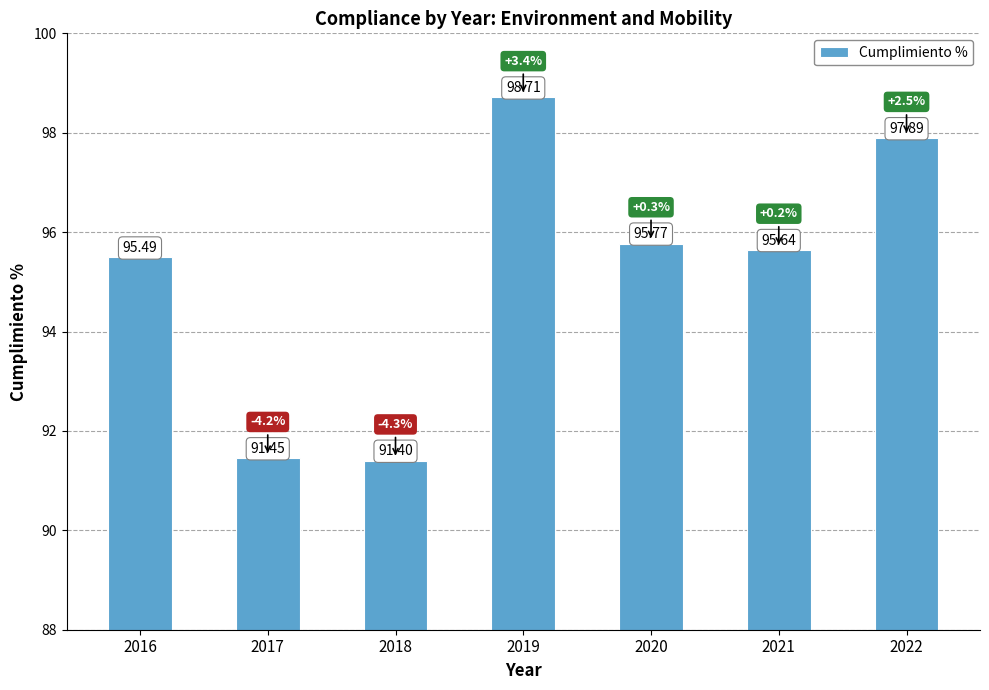

What is the value of the 4th bar from the left?

98.7